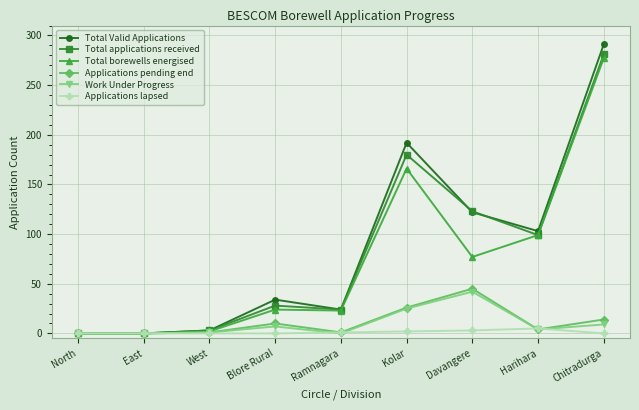

What are all the series names shown in the legend?

Total Valid Applications, Total applications received, Total borewells energised, Applications pending end, Work Under Progress, Applications lapsed